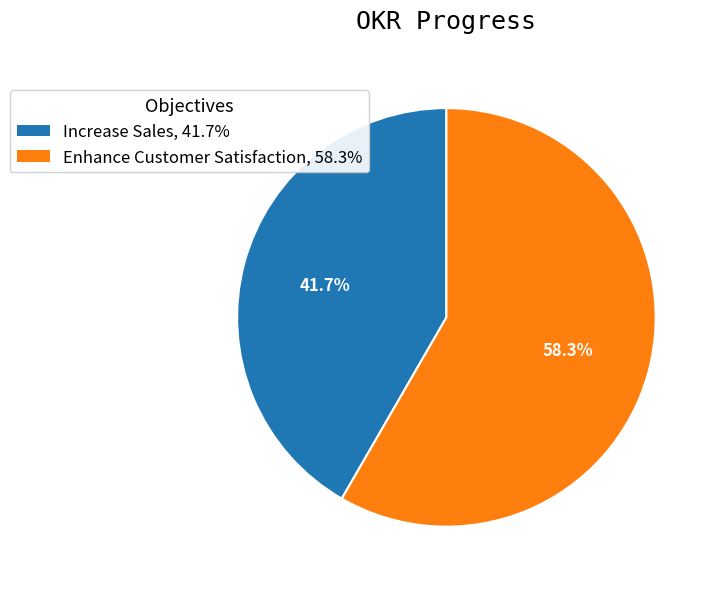

Do Increase Sales and Enhance Customer Satisfaction together represent more than half of the pie?

Yes